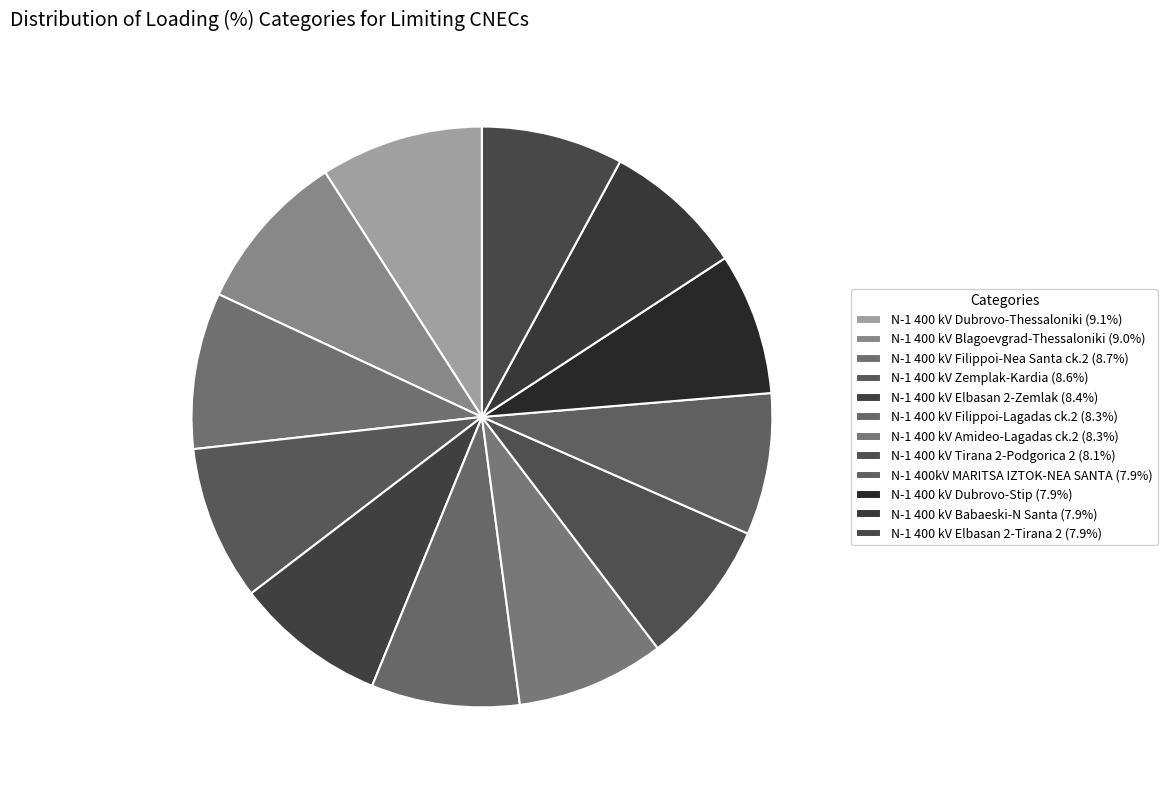

Is it true that N-1 400 kV Elbasan 2-Tirana 2 is 8% of the pie?

True